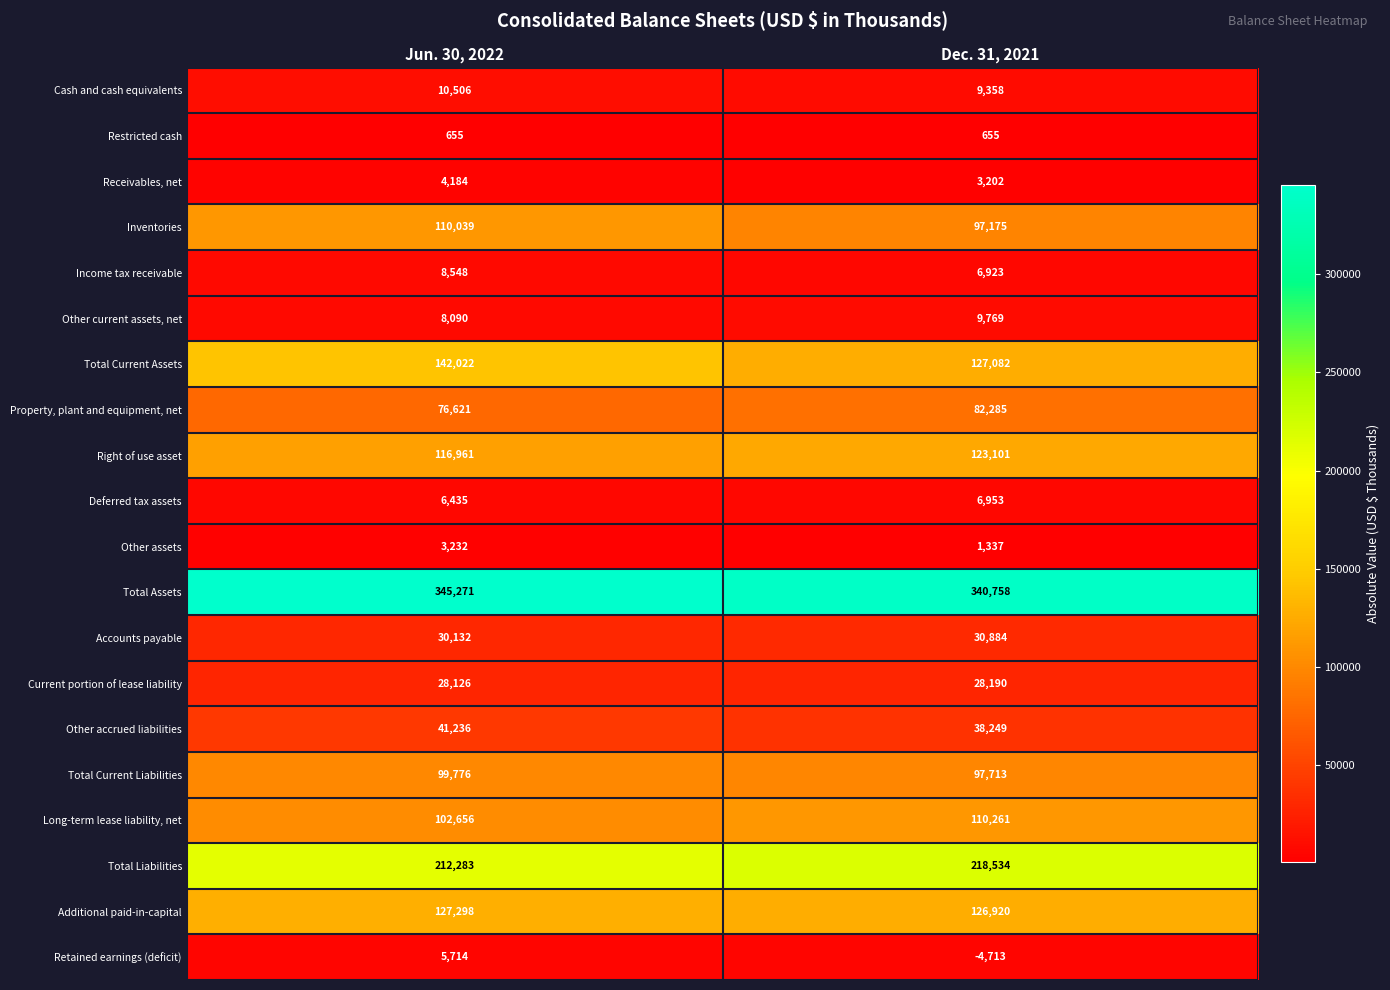

List the series in order of their peak value, highest first.

Total Assets, Total Liabilities, Total Current Assets, Additional paid-in-capital, Right of use asset, Long-term lease liability, net, Inventories, Total Current Liabilities, Property, plant and equipment, net, Other accrued liabilities, Accounts payable, Current portion of lease liability, Cash and cash equivalents, Other current assets, net, Income tax receivable, Deferred tax assets, Retained earnings (deficit), Receivables, net, Other assets, Restricted cash